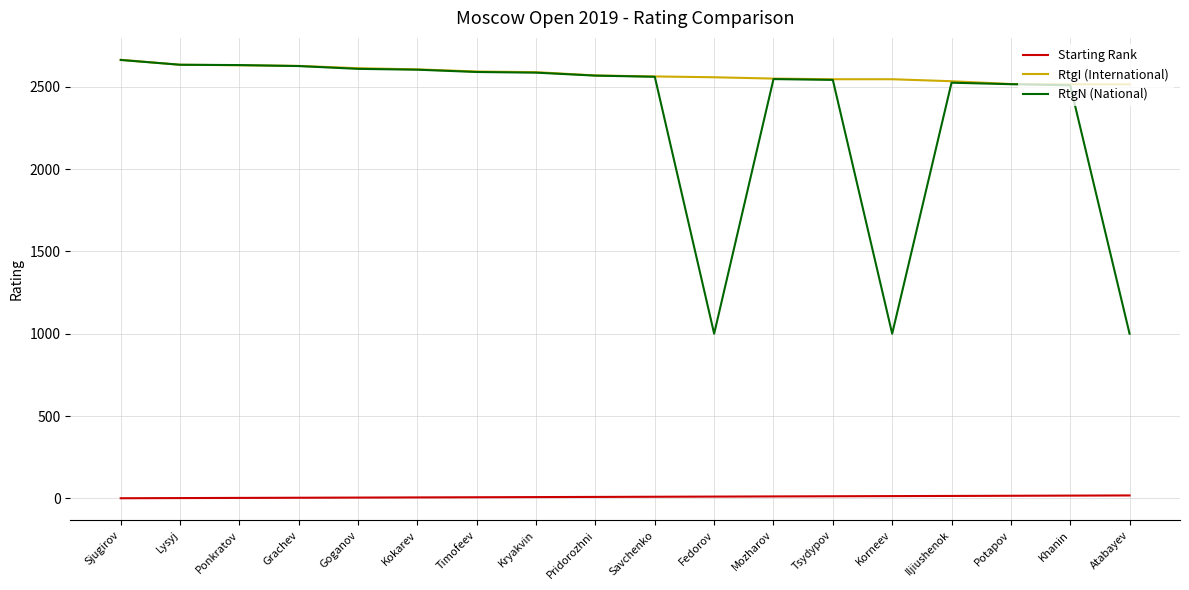

What is the difference between the second highest and second lowest values in the Starting Rank series?

15